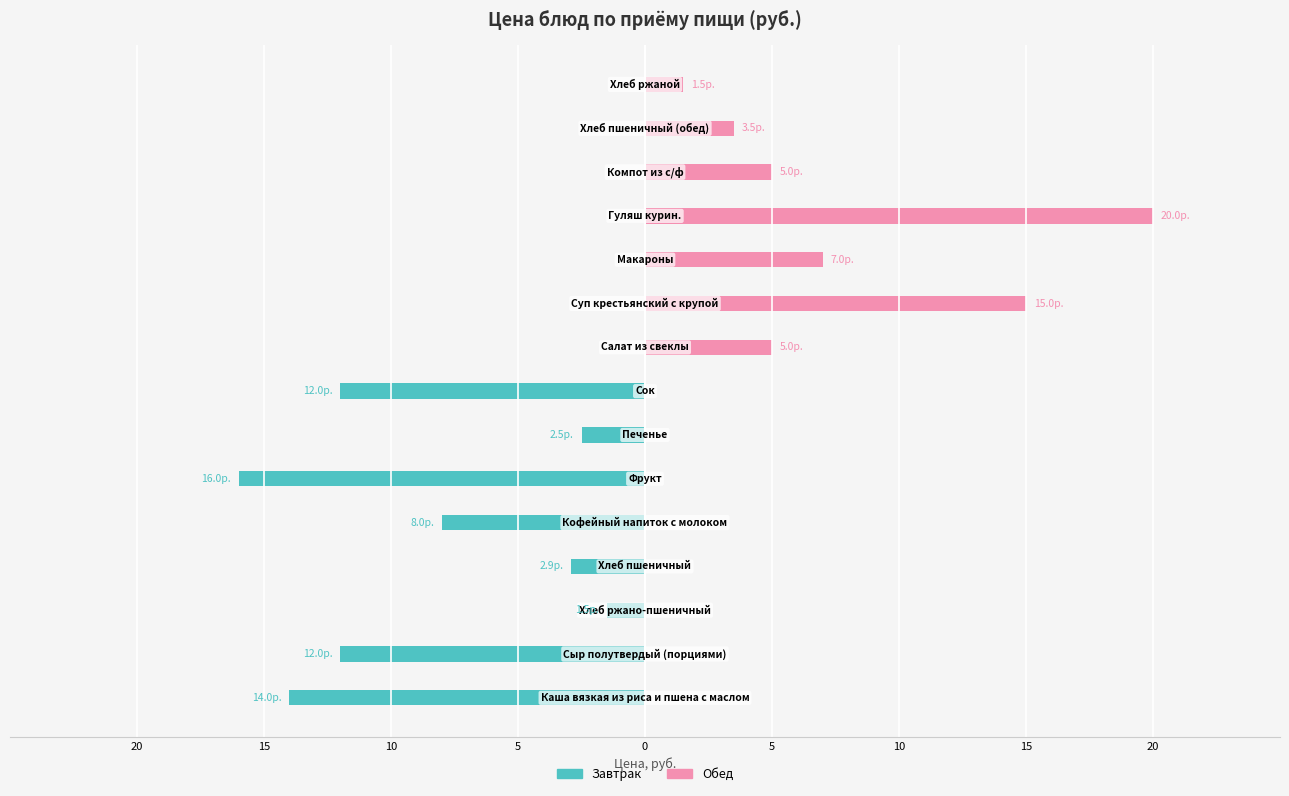

Count the number of categories in the chart.

15